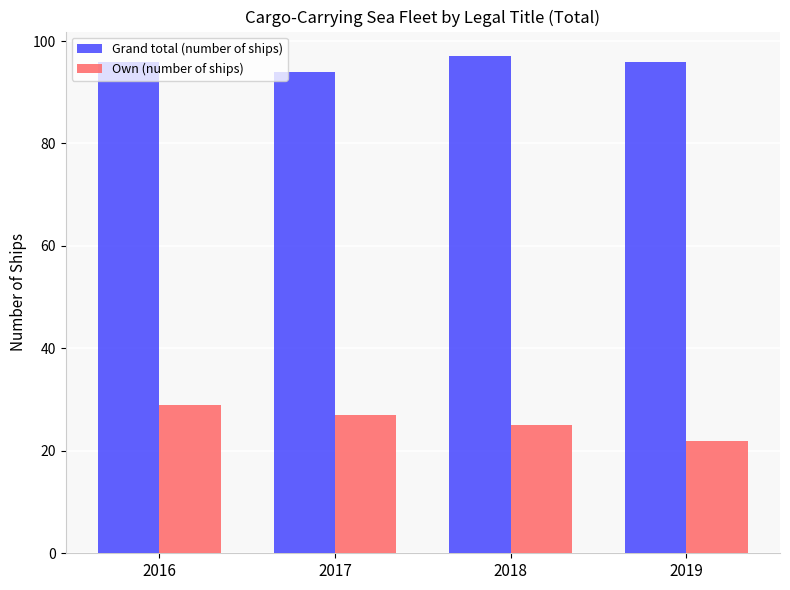

What is the sum of the Own (number of ships) values at 2018 and 2016?

54